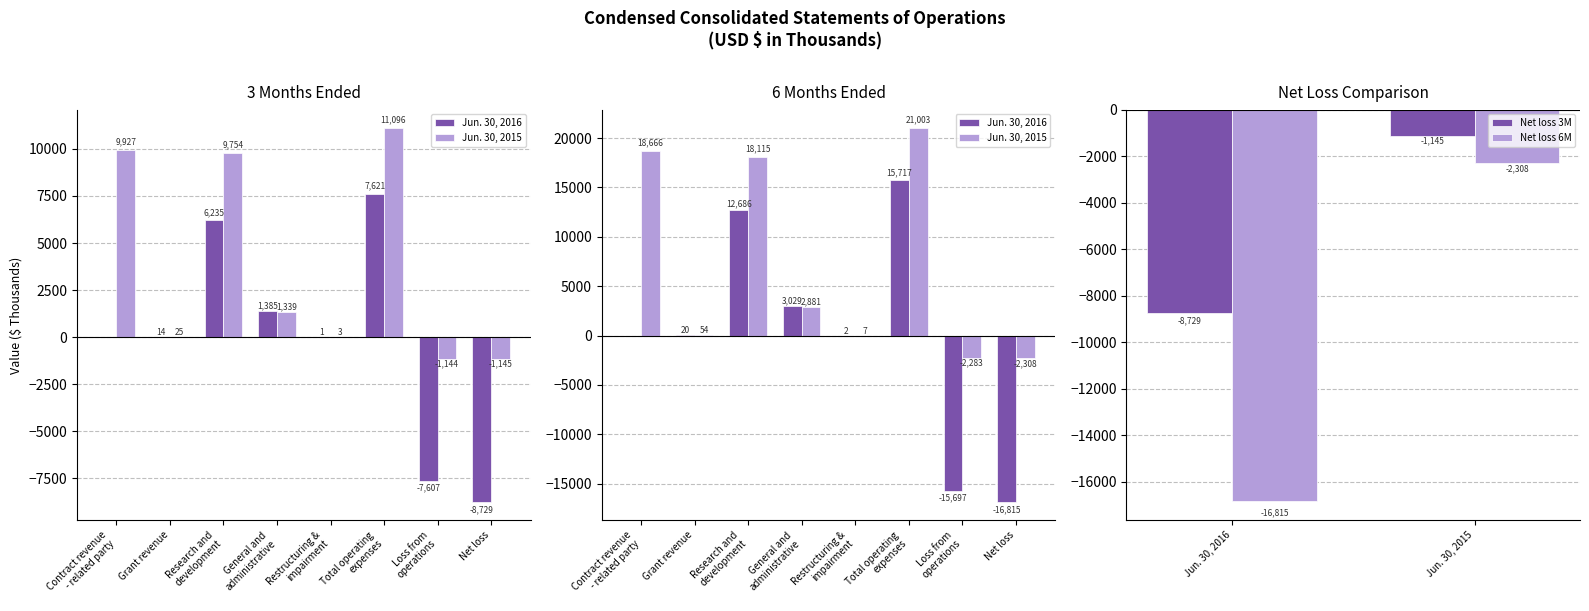

Rank the categories by Jun. 30, 2016 (3M) value from lowest to highest.

Net loss, Loss from
operations, Contract revenue
- related party, Restructuring &
impairment, Grant revenue, General and
administrative, Research and
development, Total operating
expenses